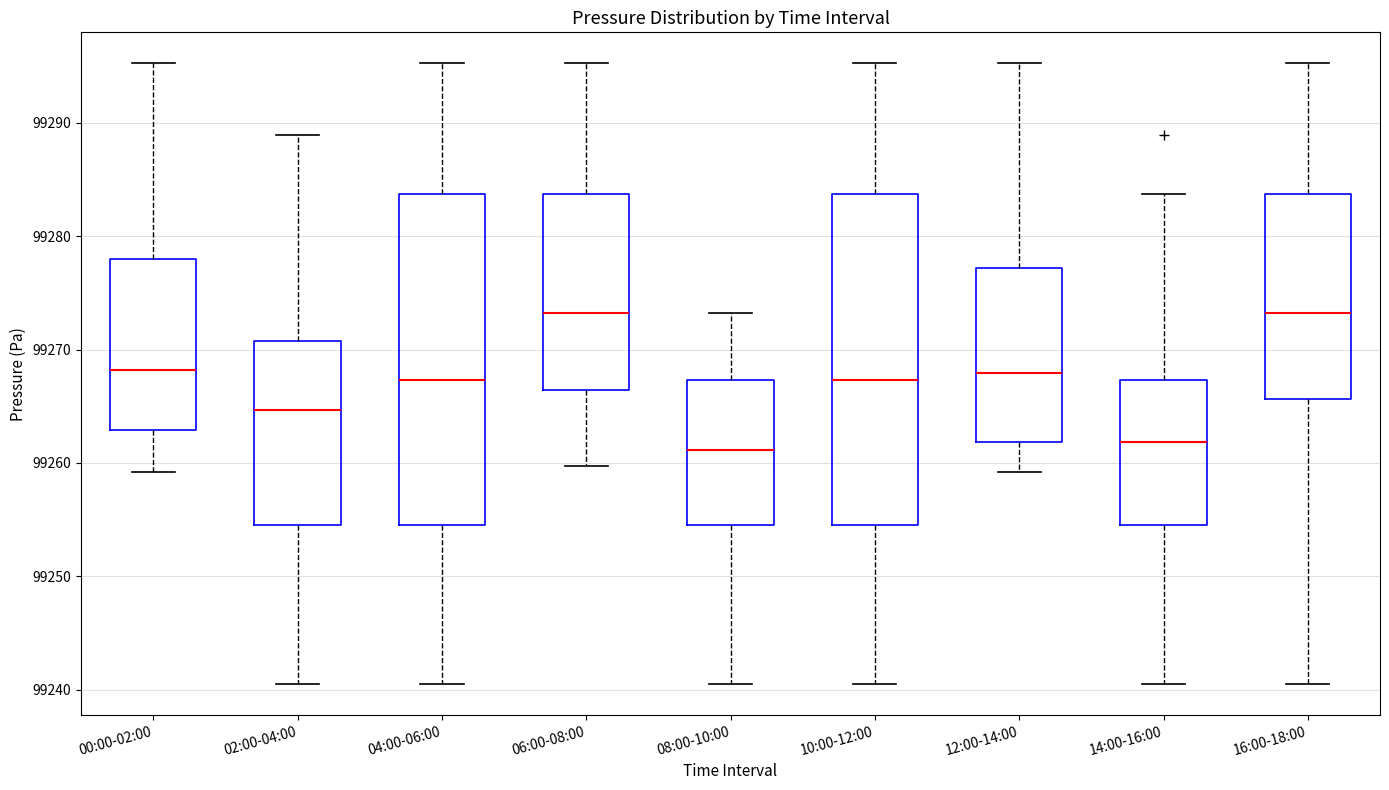

Reading left to right, transcribe this box plot: for each box, give where its median line is, the range the box spans, and where its two whiskers end, as read against the y-axis. The values are not printed on the chart, so give them approximately, as read against the axis.

00:00-02:00: median 99268, box 99263 to 99278, whiskers 99259 to 99295
02:00-04:00: median 99265, box 99255 to 99271, whiskers 99241 to 99289
04:00-06:00: median 99267, box 99255 to 99284, whiskers 99241 to 99295
06:00-08:00: median 99273, box 99266 to 99284, whiskers 99260 to 99295
08:00-10:00: median 99261, box 99255 to 99267, whiskers 99241 to 99273
10:00-12:00: median 99267, box 99255 to 99284, whiskers 99241 to 99295
12:00-14:00: median 99268, box 99262 to 99277, whiskers 99259 to 99295
14:00-16:00: median 99262, box 99255 to 99267, whiskers 99241 to 99284
16:00-18:00: median 99273, box 99266 to 99284, whiskers 99241 to 99295